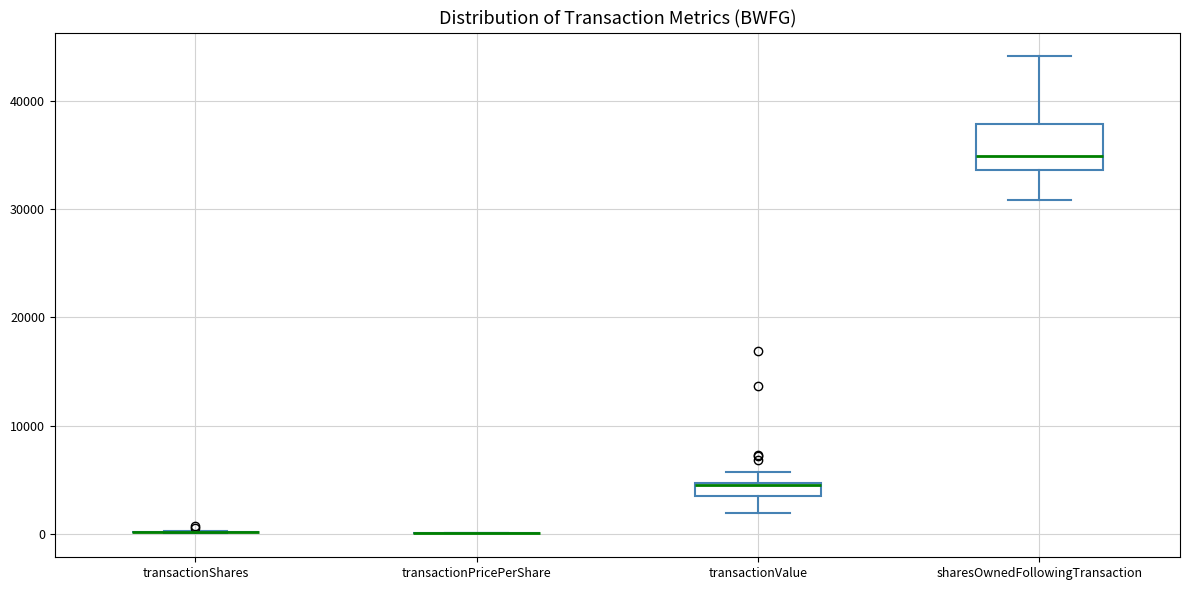

Comparing the boxes themselves (not the whiskers), which one is the tallest?

sharesOwnedFollowingTransaction